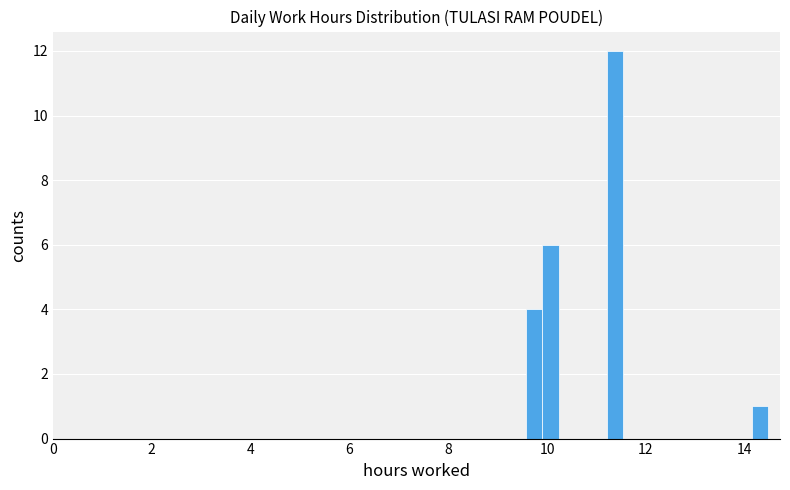

Around what value on the x-axis is the tallest bar? Give the approximate position of its centre, as read against the axis.

11.4